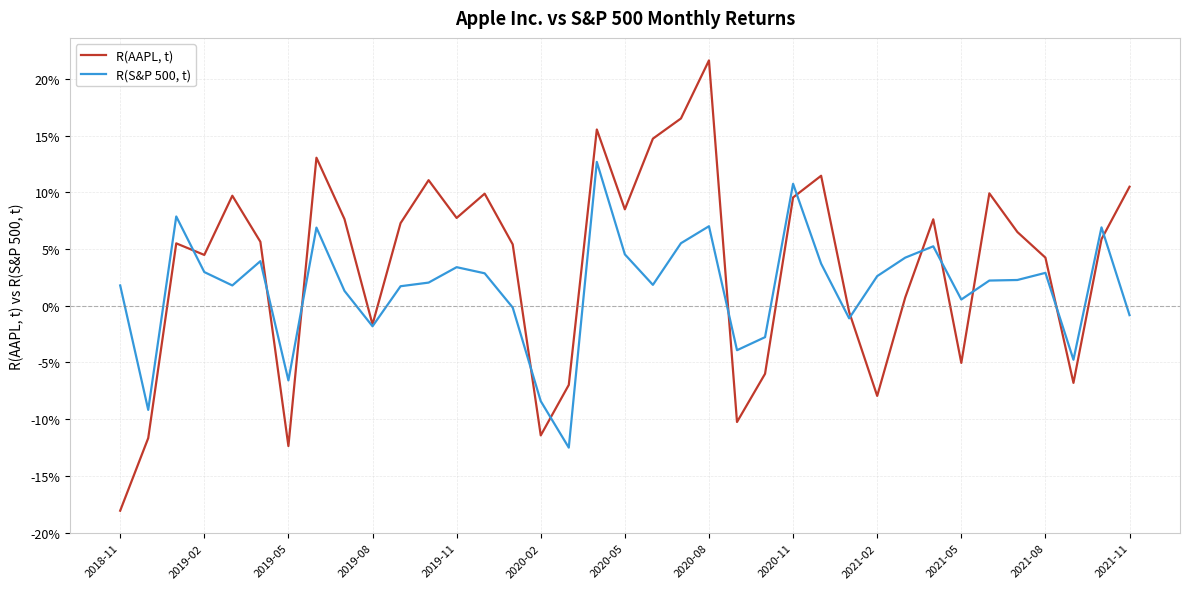

Is this an area chart (filled region under the line)?

No